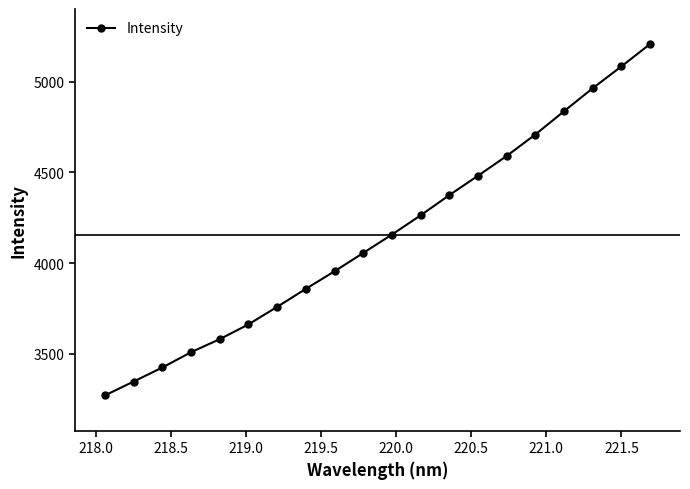

What is the value of the 7th point from the left?

3758.6